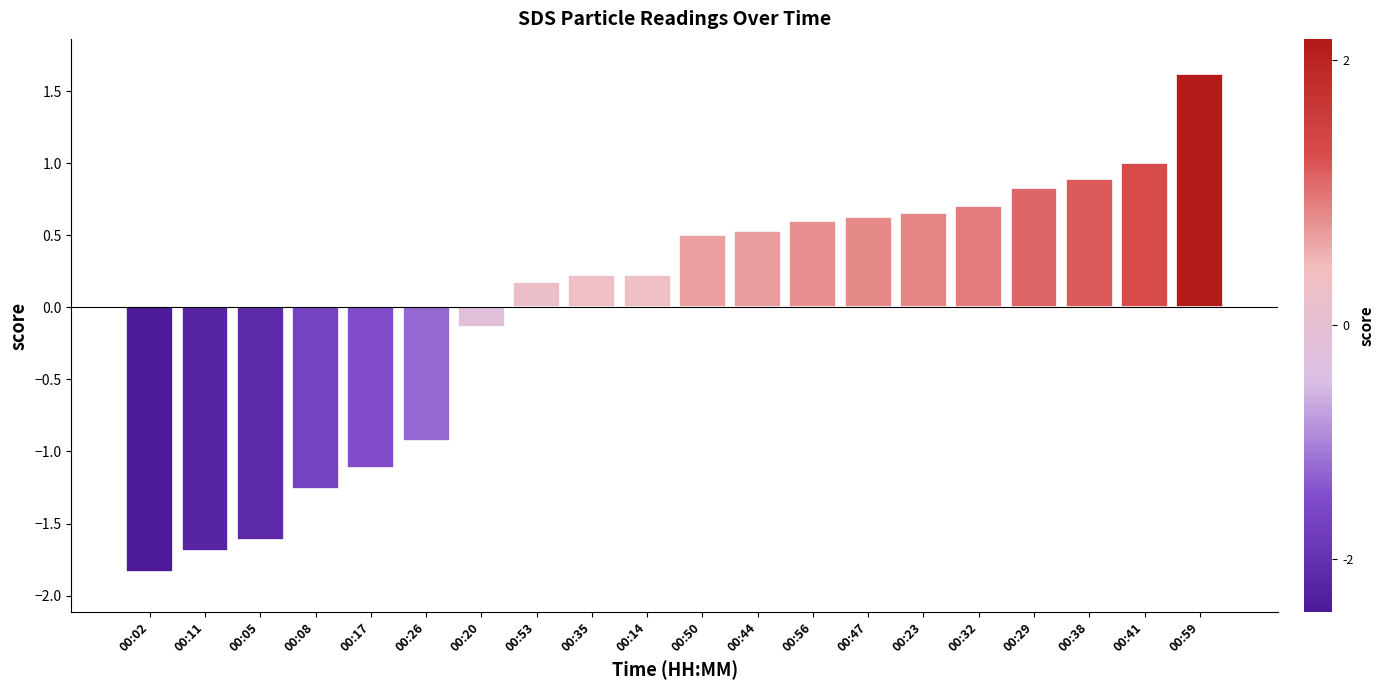

The chart shows a value of 0.2 at 00:47. True or false?

False